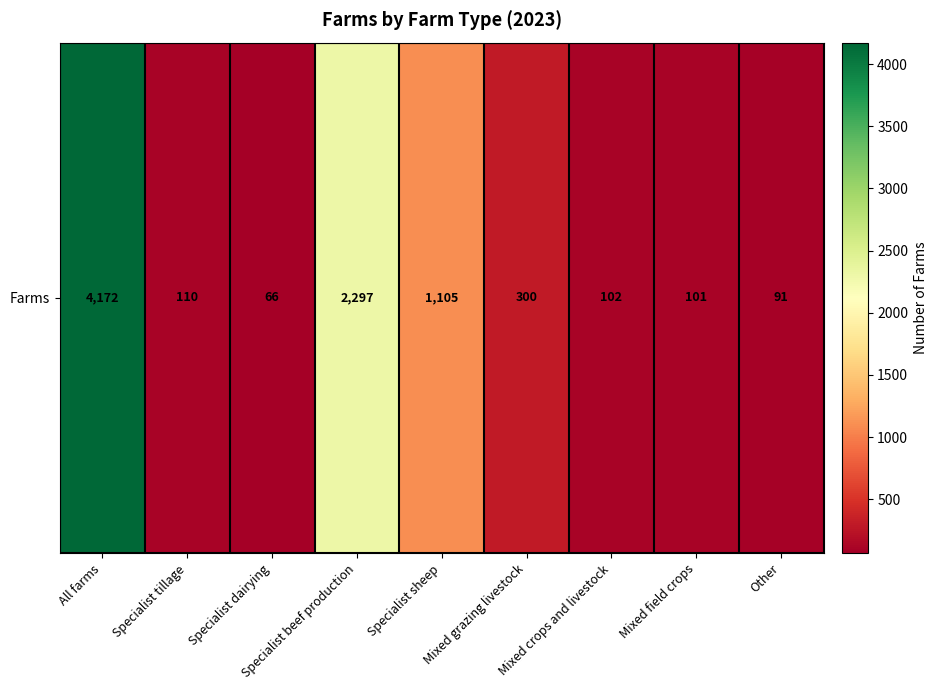

At which category does the chart reach its peak across all series?

All farms